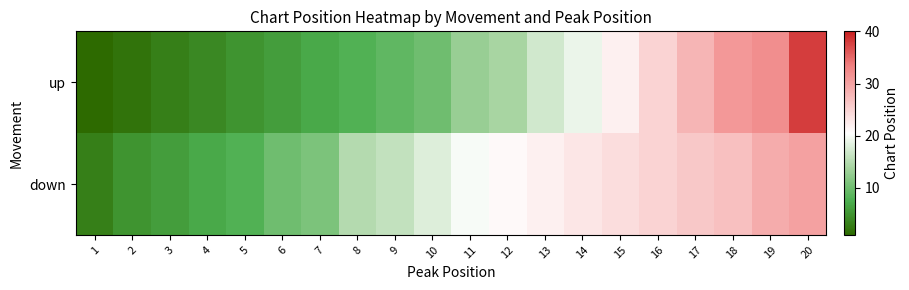

Which series has the widest spread of values?

row_0